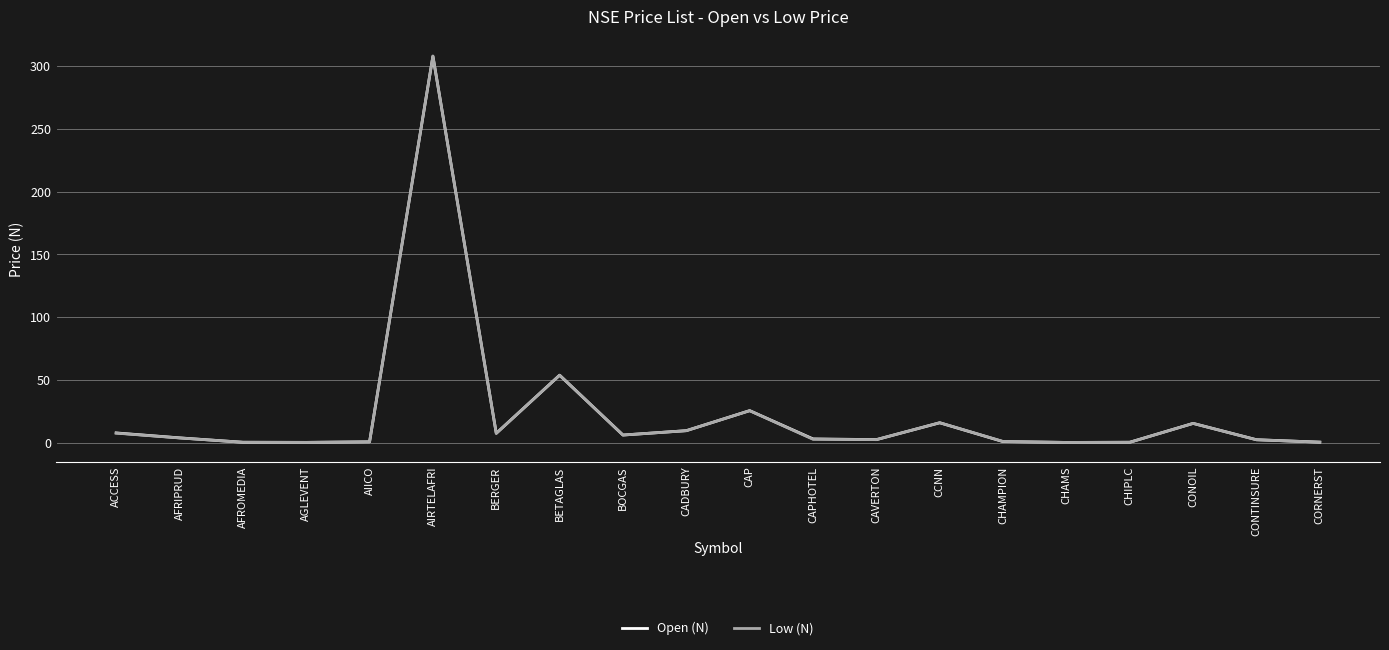

Where is Open (N) nearest to the value 154?

BETAGLAS